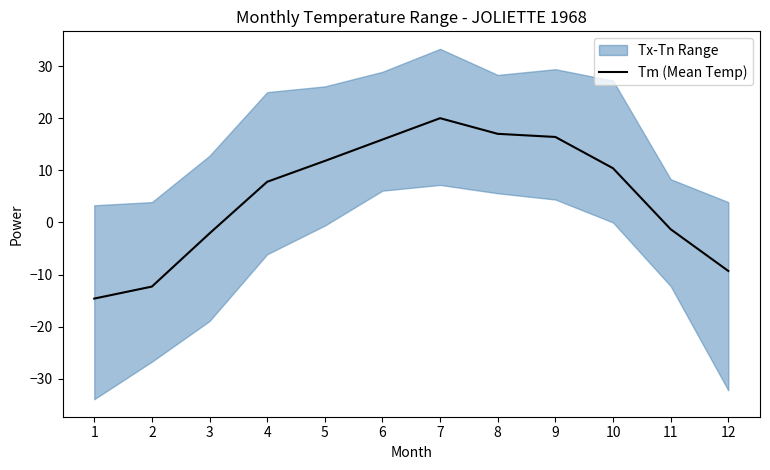

Which has a higher value, 1 or 8?

8